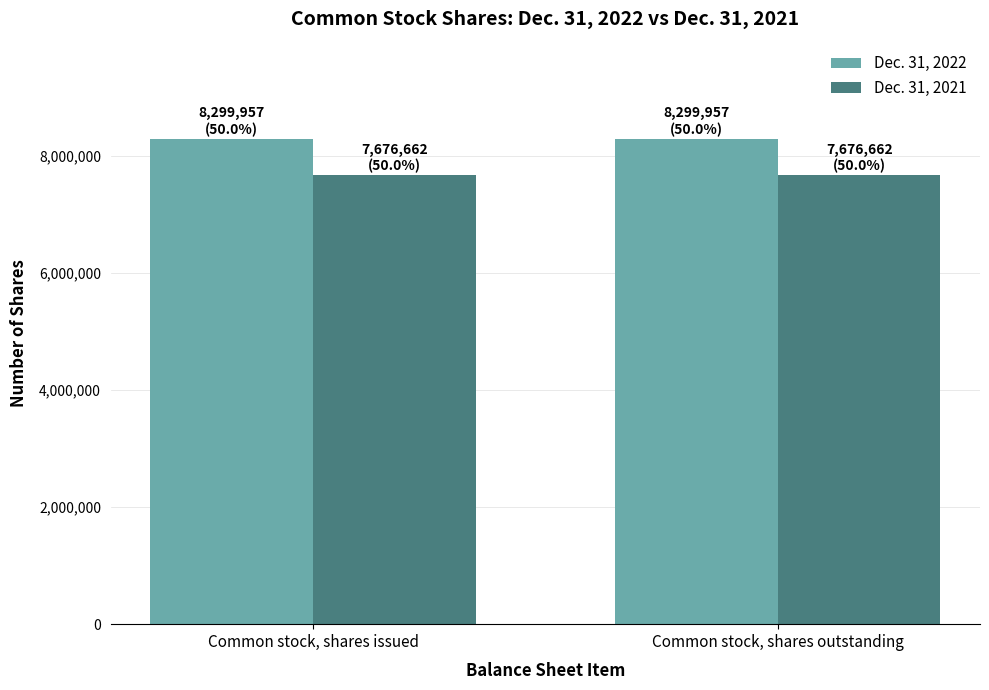

Rank the series by their average value, from lowest to highest.

Dec. 31, 2021, Dec. 31, 2022